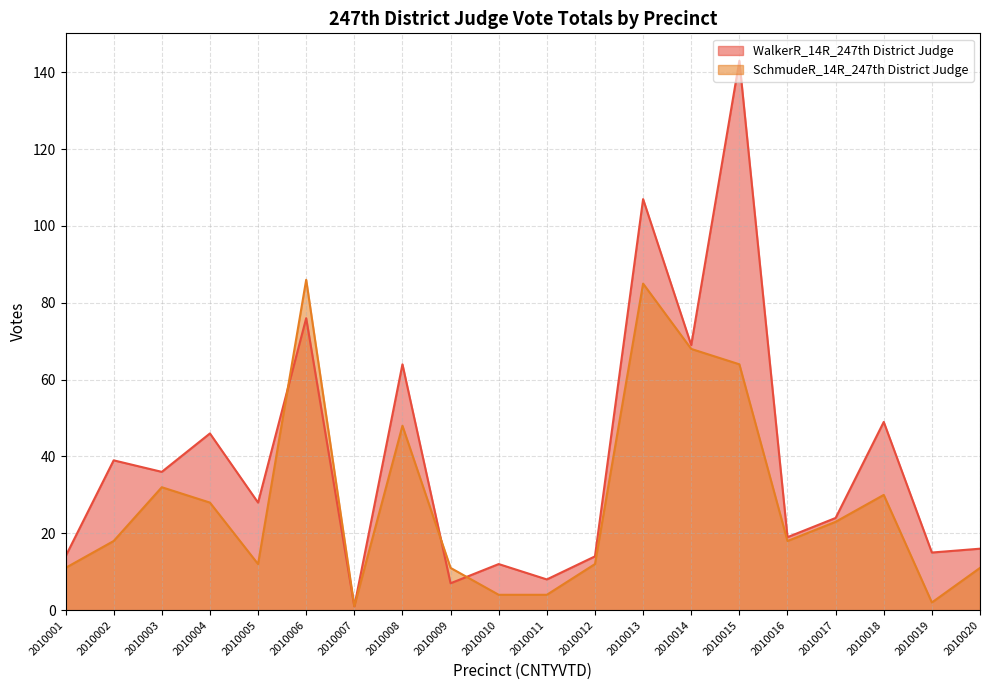

What is the sum of all SchmudeR_14R_247th District Judge values?

568